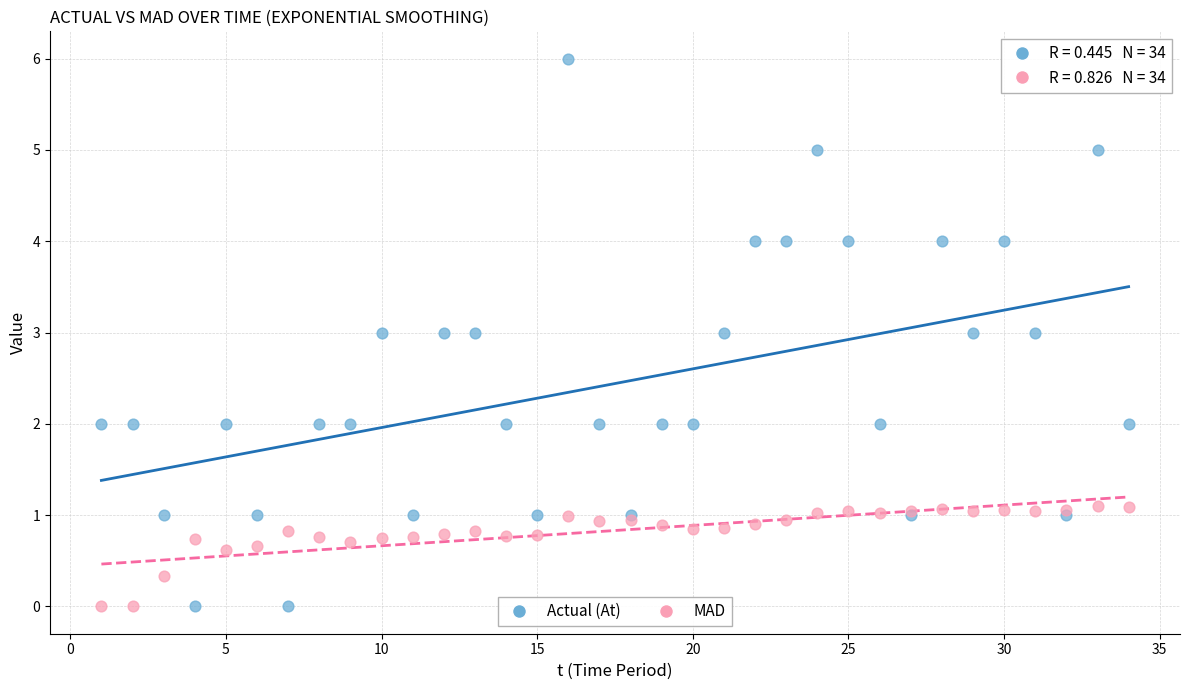

Which series contains the highest Y value?

Actual (At)